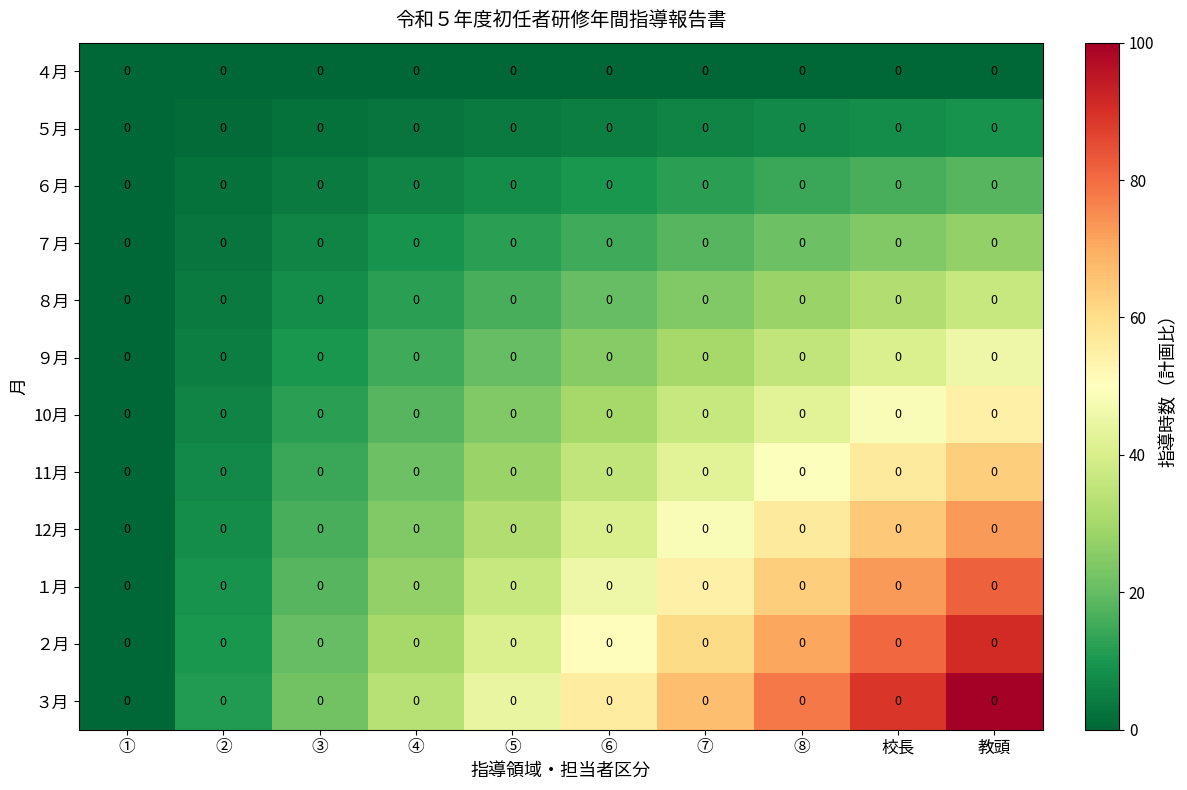

At which label is 11月 closest to 31?

⑤